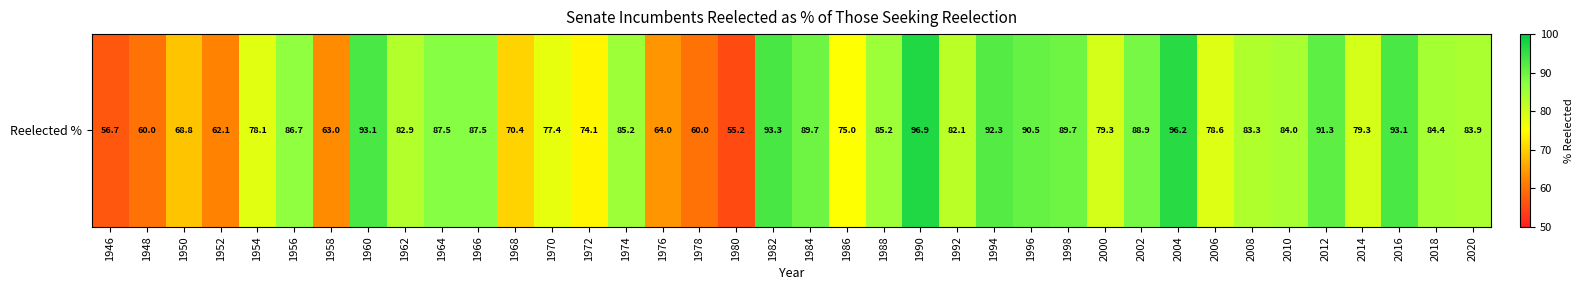

What is the ratio of the value at 1996 to the value at 2018?

1.1